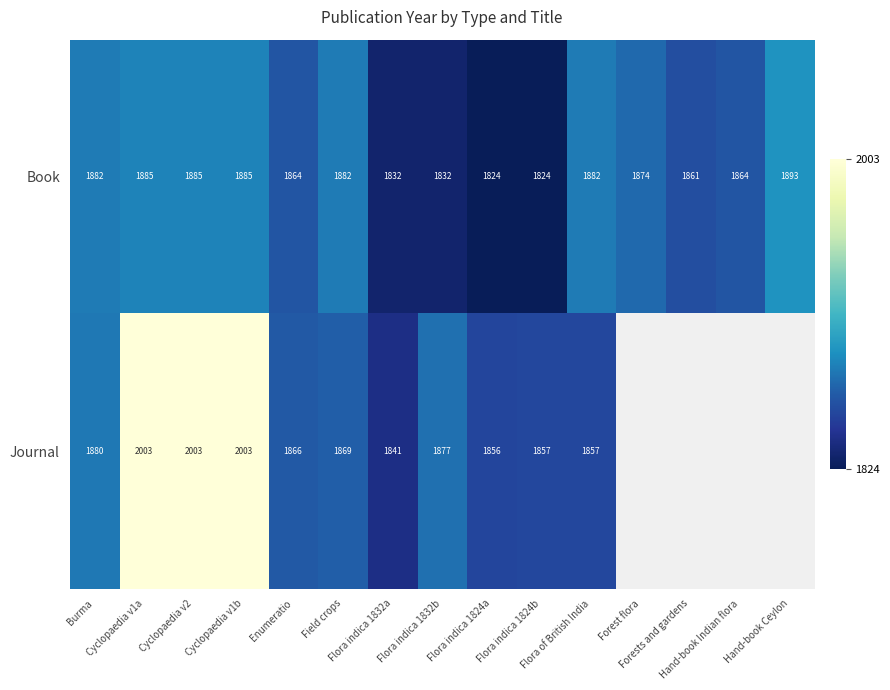

What is the average value of the Book series?

1865